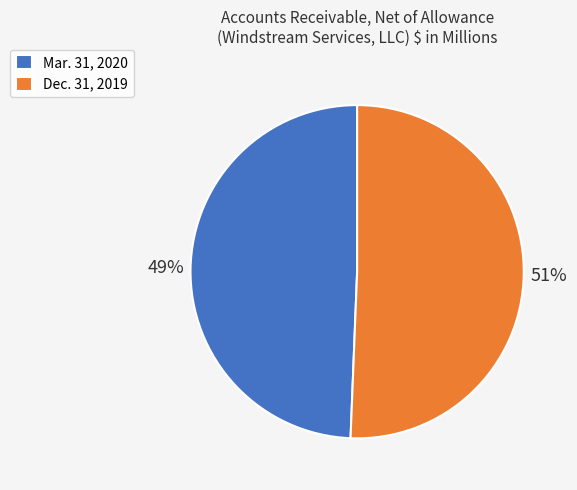

How many segments does this pie chart have?

2